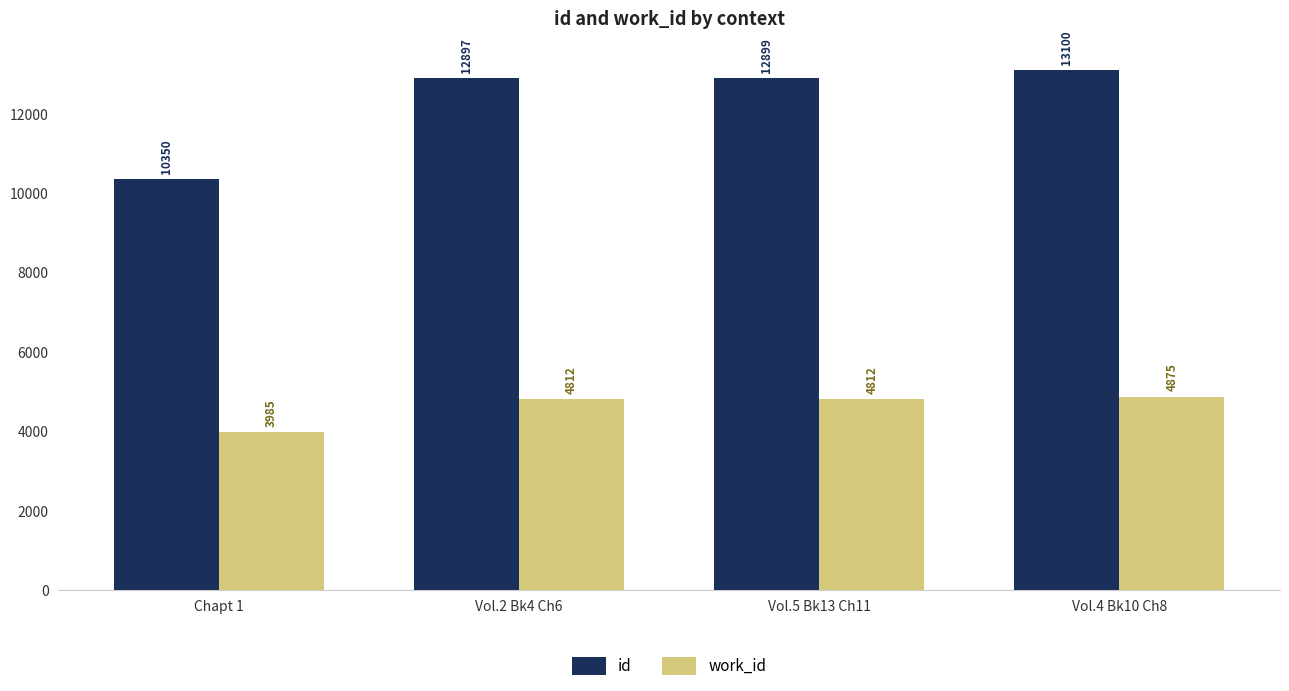

What is the sum of the id values at Vol.2 Bk4 Ch6 and Vol.5 Bk13 Ch11?

25796